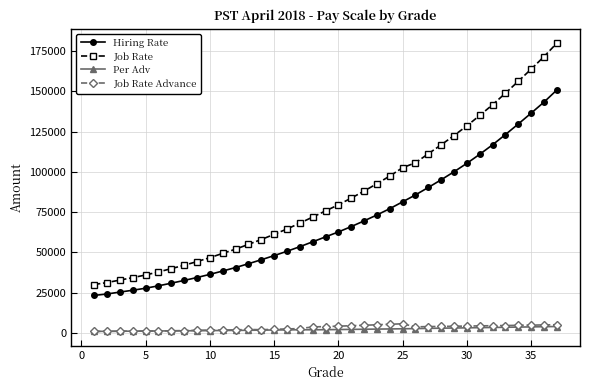

True or false: Per Adv and Hiring Rate intersect in this chart.

False